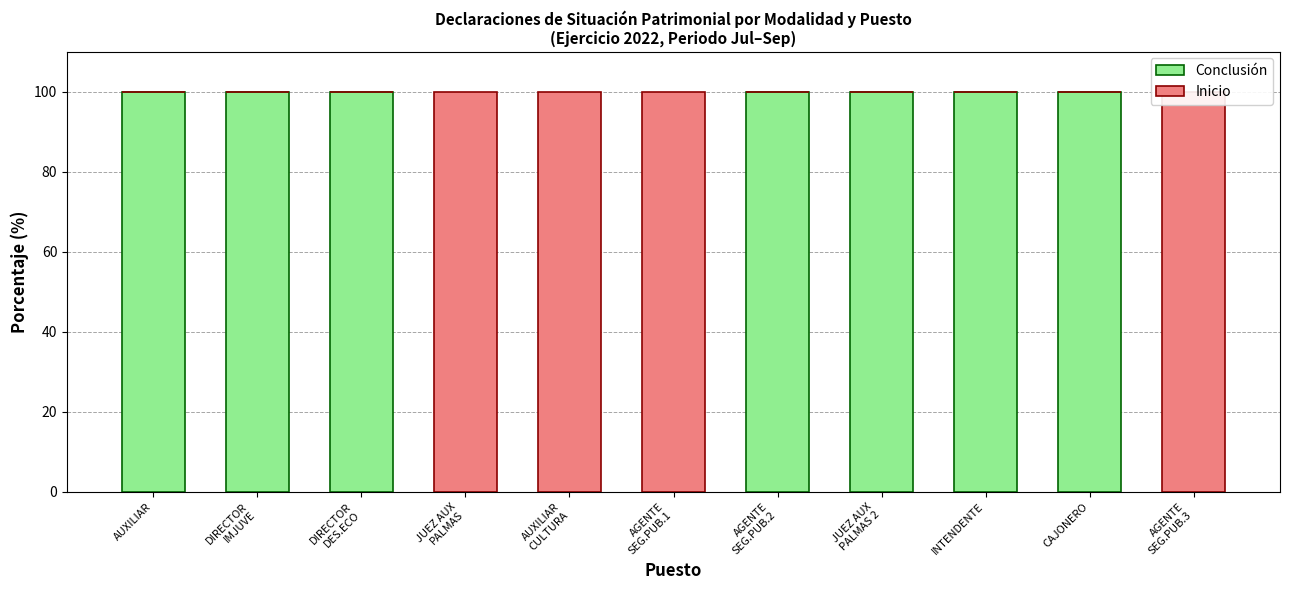

Count the Inicio values in the range 0 to 100.

11